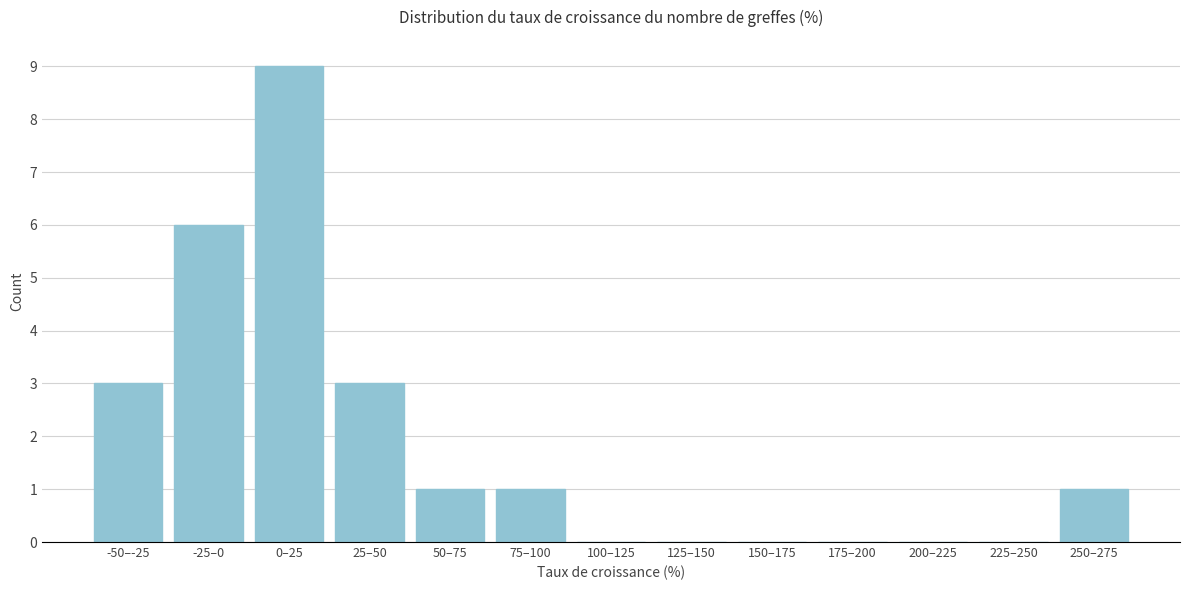

Reading left to right, extract all data points from this chart.

-50–-25=3	-25–0=6	0–25=9	25–50=3	50–75=1	75–100=1	100–125=0	125–150=0	150–175=0	175–200=0	200–225=0	225–250=0	250–275=1